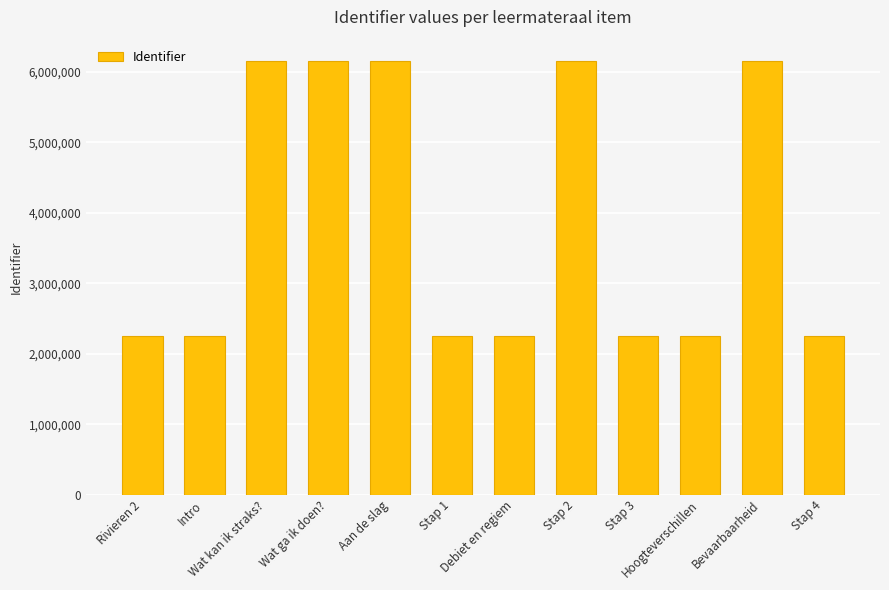

What is the value of the 6th bar from the left?

2252519